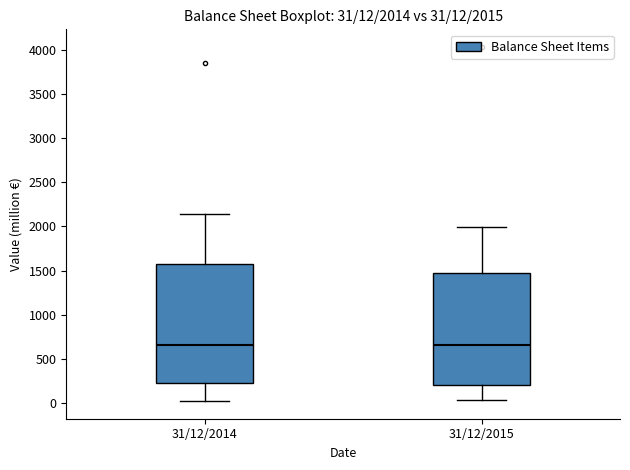

Comparing the boxes themselves (not the whiskers), which one is the tallest?

31/12/2014